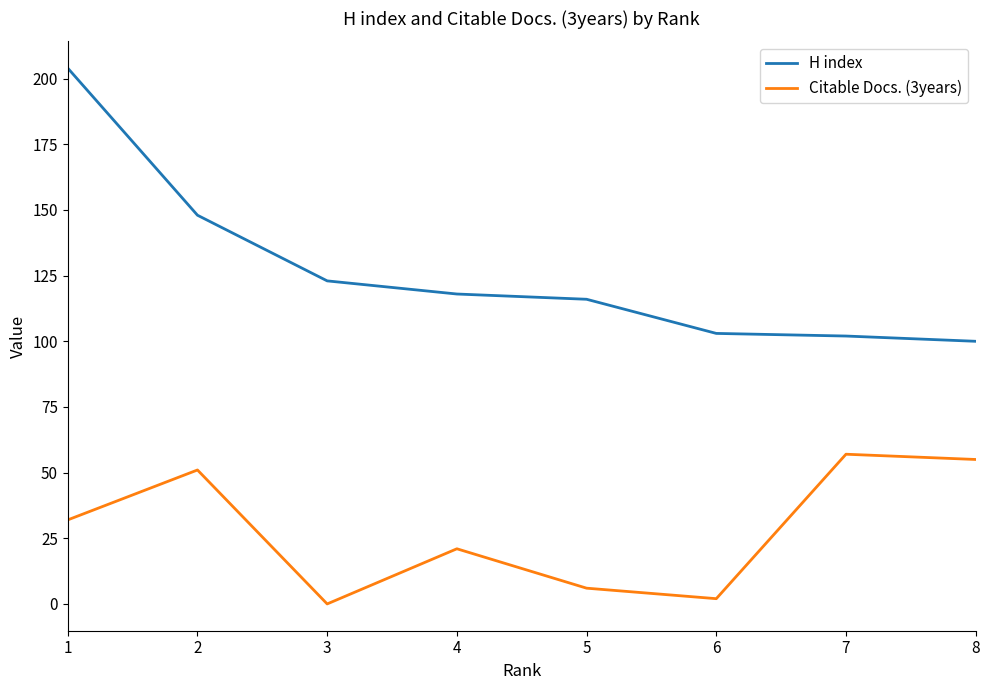

Does the chart have visible grid lines?

No